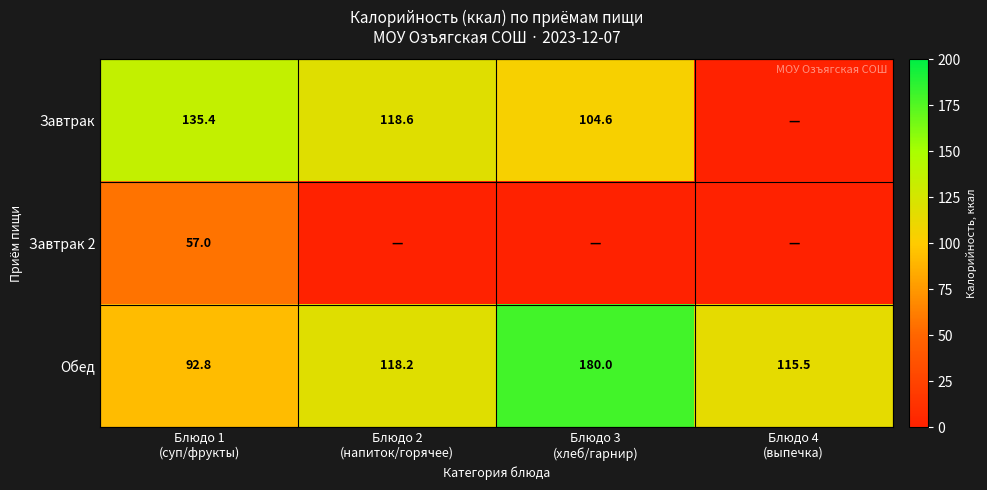

What is the minimum value for Обед?

92.8